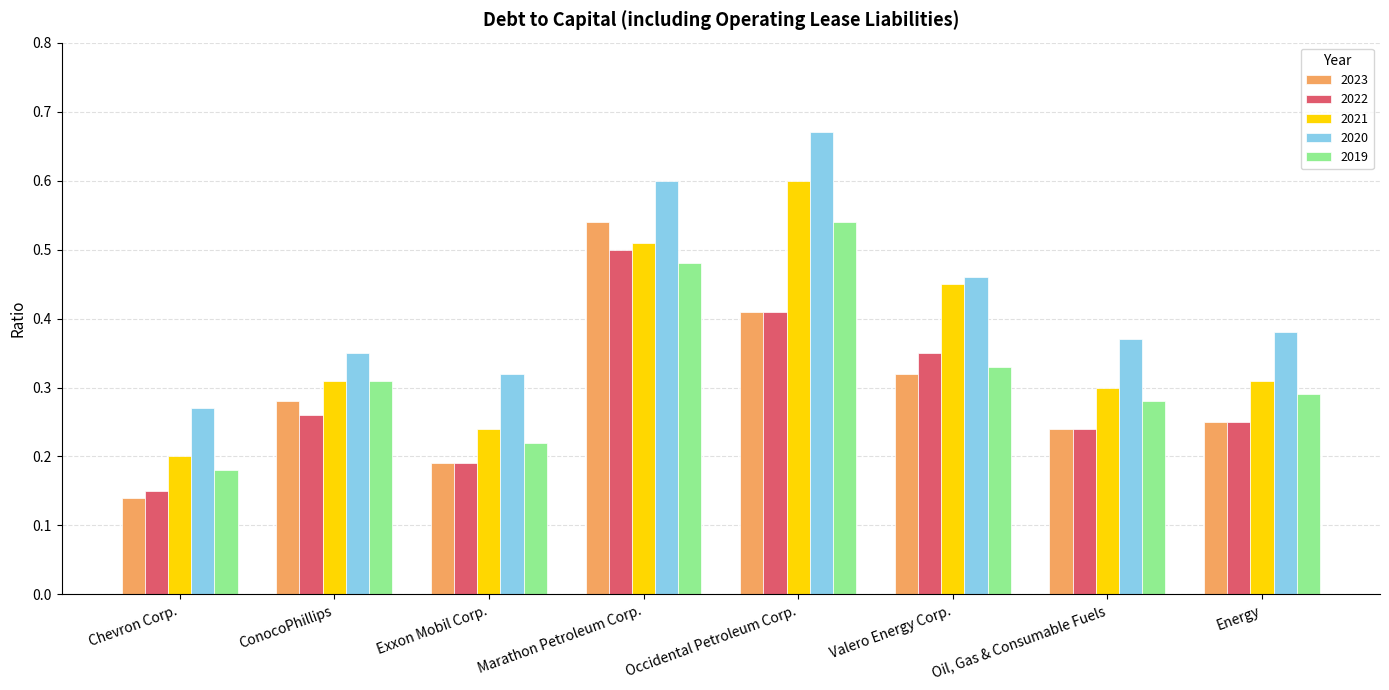

Which category has the highest value across all series?

Occidental Petroleum Corp.